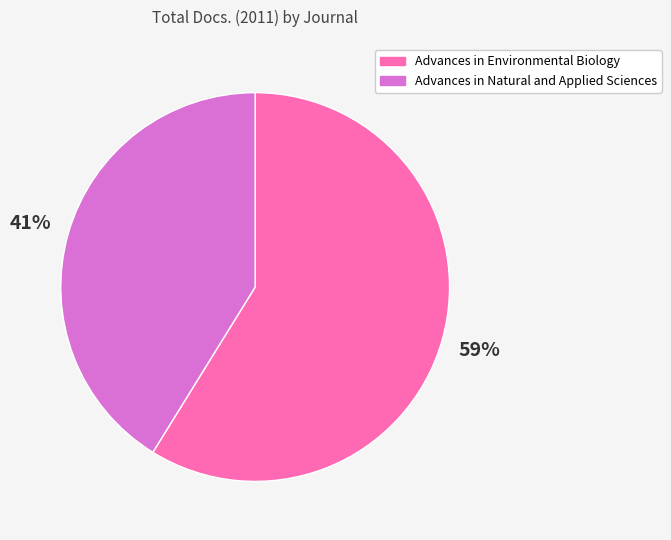

Is it true that Advances in Environmental Biology is 59% of the pie?

True